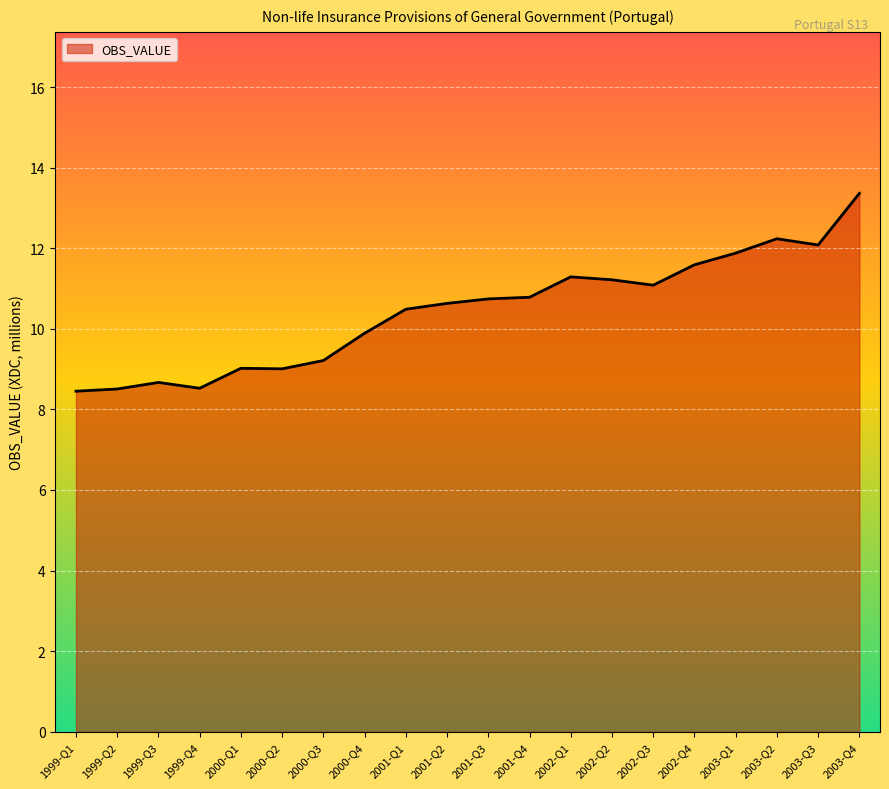

What is the minimum value shown in the chart?

8.5